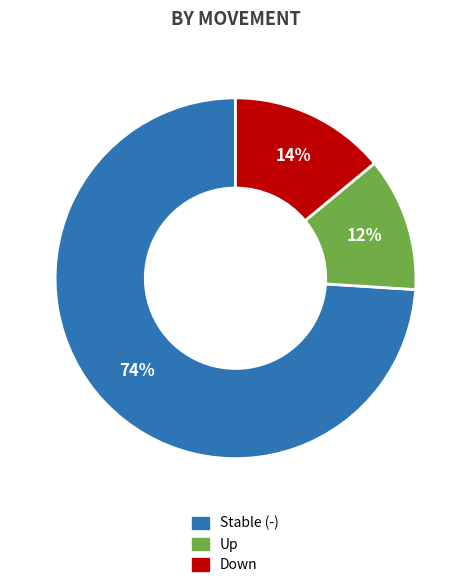

Is there a majority slice in this chart?

Yes